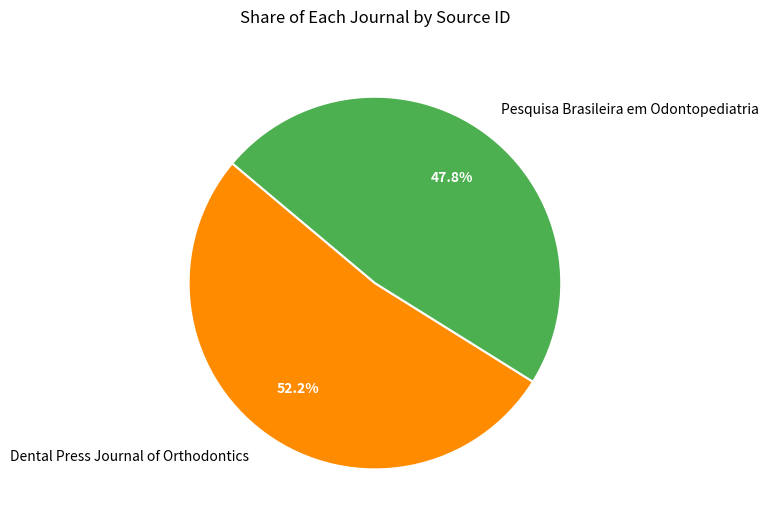

Is it true that Dental Press Journal of Orthodontics is 52% of the pie?

True